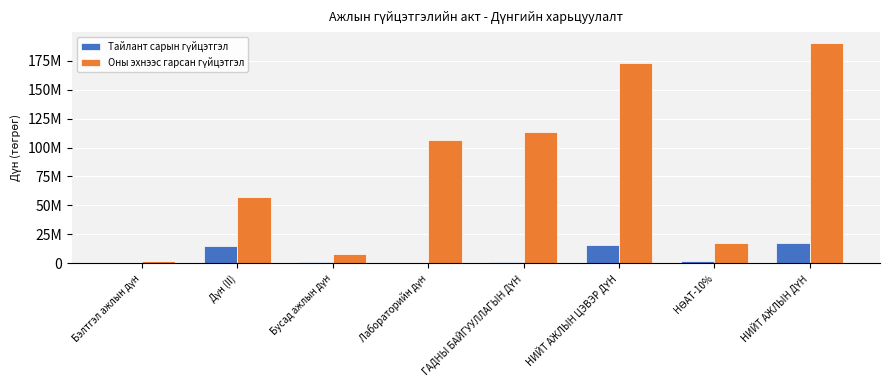

The value of Тайлант сарын гүйцэтгэл at НӨАТ-10% is 1596400. True or false?

True